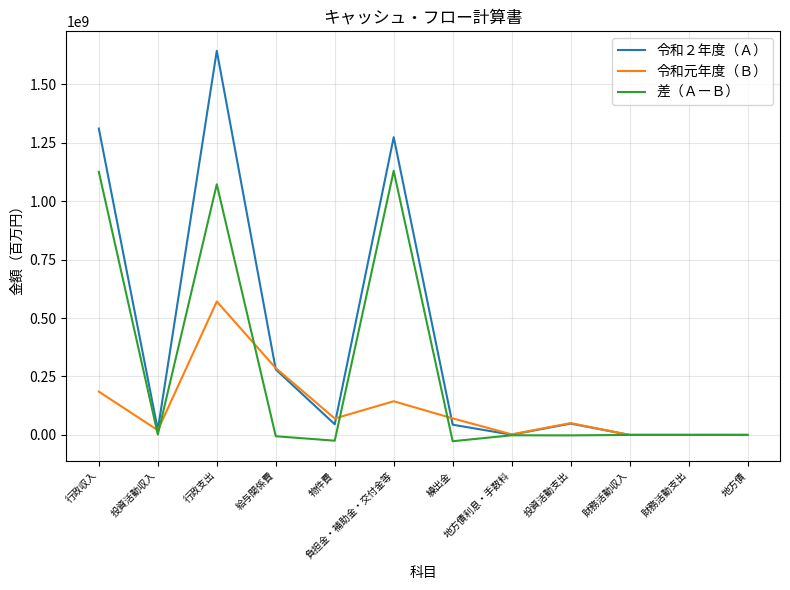

What is the total value across all series at 負担金・補助金・交付金等?

2547861552